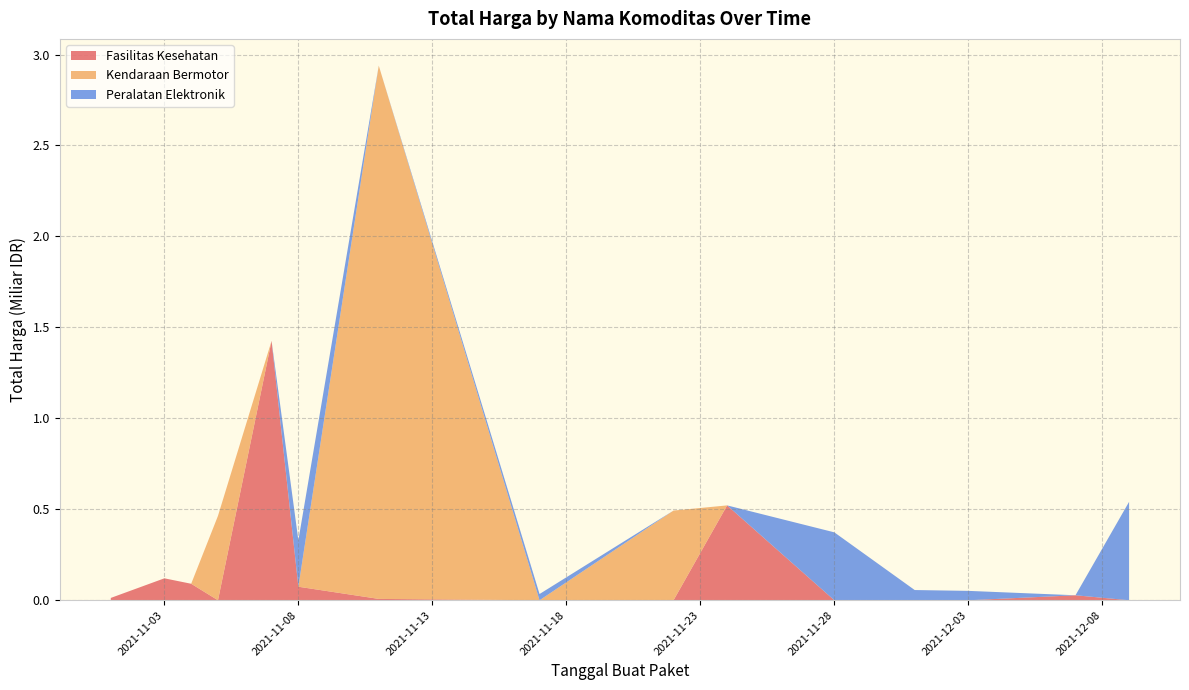

Reading left to right, list all the values displayed in this chart.

Fasilitas Kesehatan: 1425867900	49730040	477600000	34000000	32441200	577875	9180000	15513960	7401240	333600	78000	98772570	2772000	265000	4672200	182000	8742500	5129000	12453900	43859200	23653000	27412000
Kendaraan Bermotor: 464002100	39440000	2892122000	493000000	0	0	0	0	0	0	0	0	0	0	0	0	0	0	0	0	0	0
Peralatan Elektronik: 0	0	0	0	0	250350000	4350000	34292000	373404000	56152800	51601000	541071000	0	0	0	0	0	0	0	0	0	0